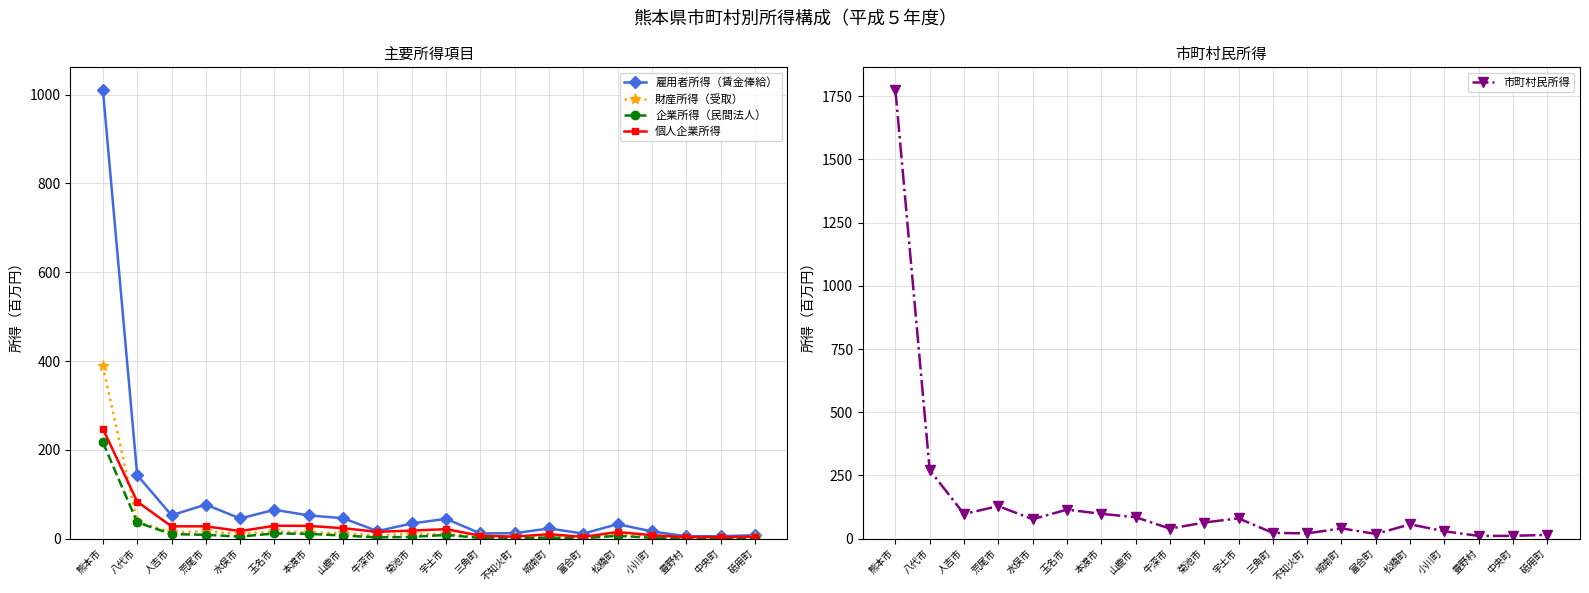

Is the value of 雇用者所得（賃金俸給） at 牛深市 greater than the value of 財産所得（受取） at 砥用町?

Yes